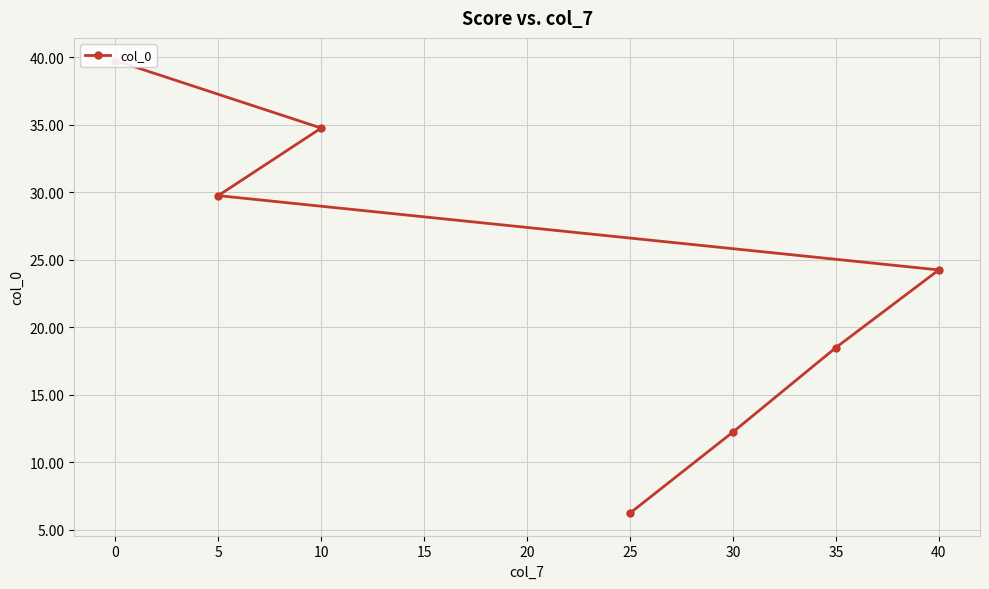

What is the difference between the maximum and minimum values?

33.5